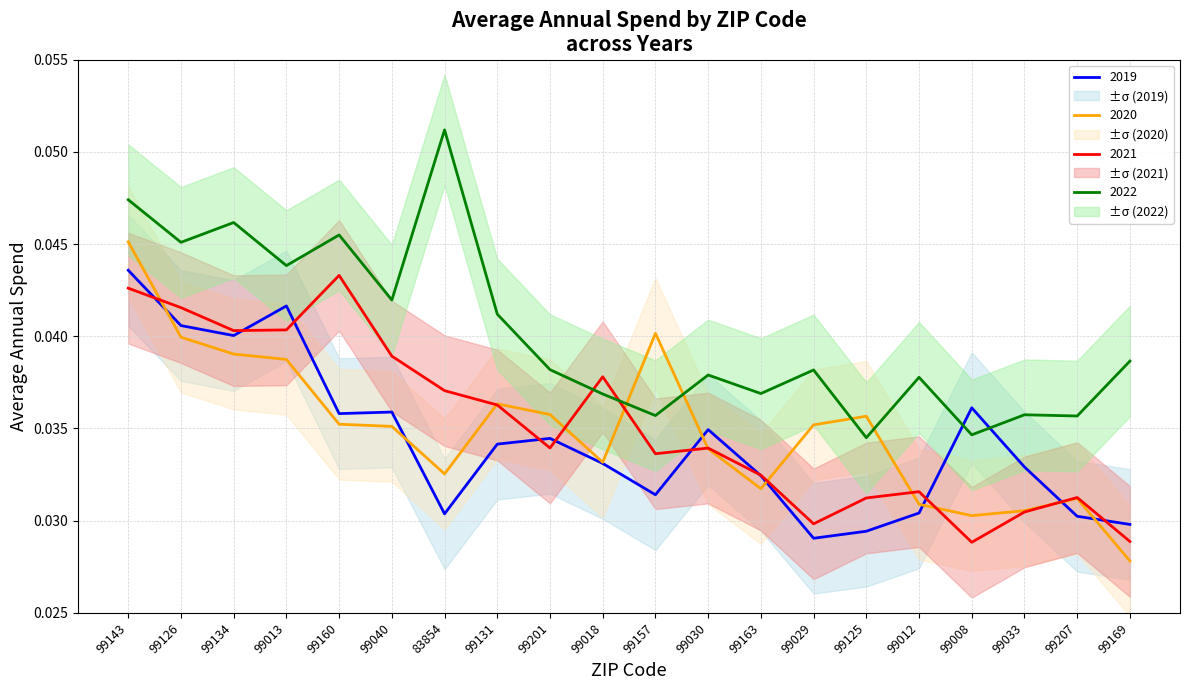

How many distinct data groups are displayed?

4